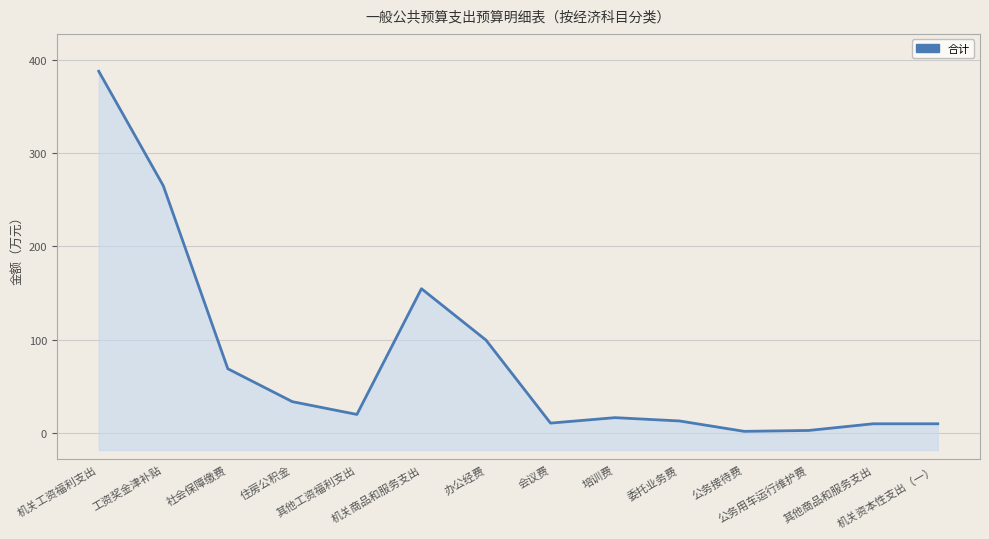

The value at 公务接待费 is 1.9. True or false?

True